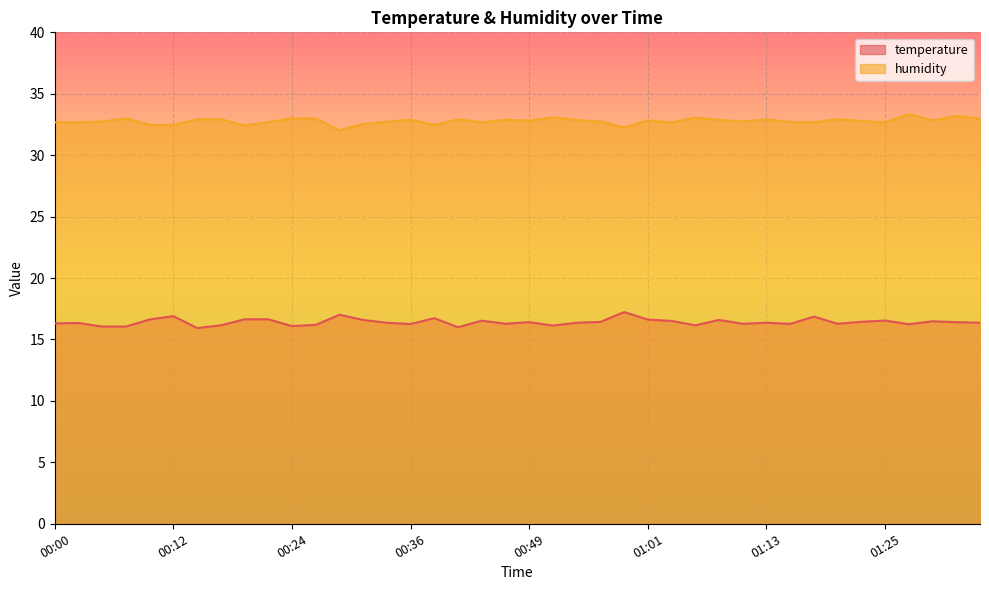

True or false: humidity has more than 2 interior local peaks.

True